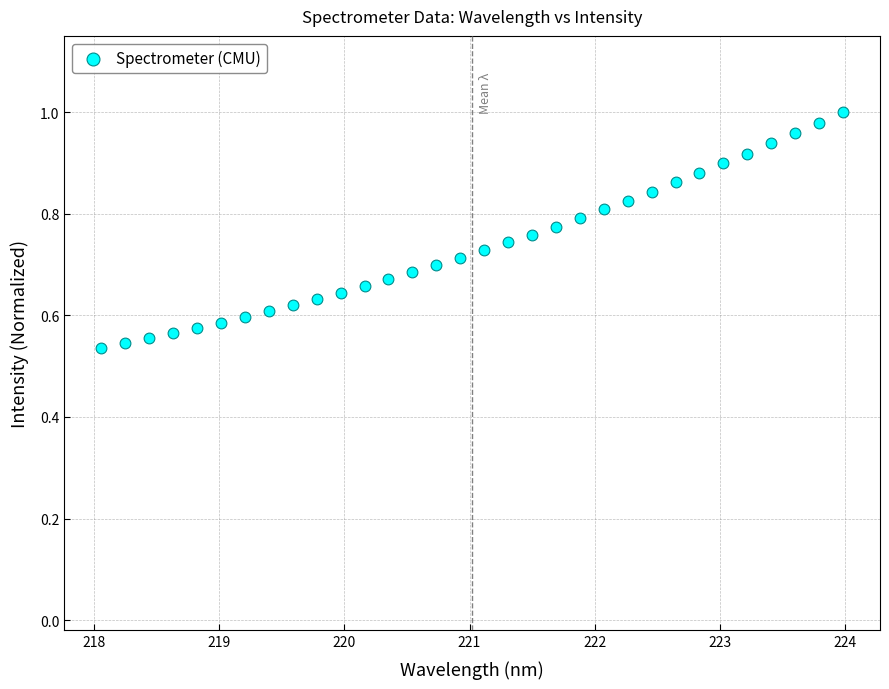

What is the range of X values (max minus min)?

5.9